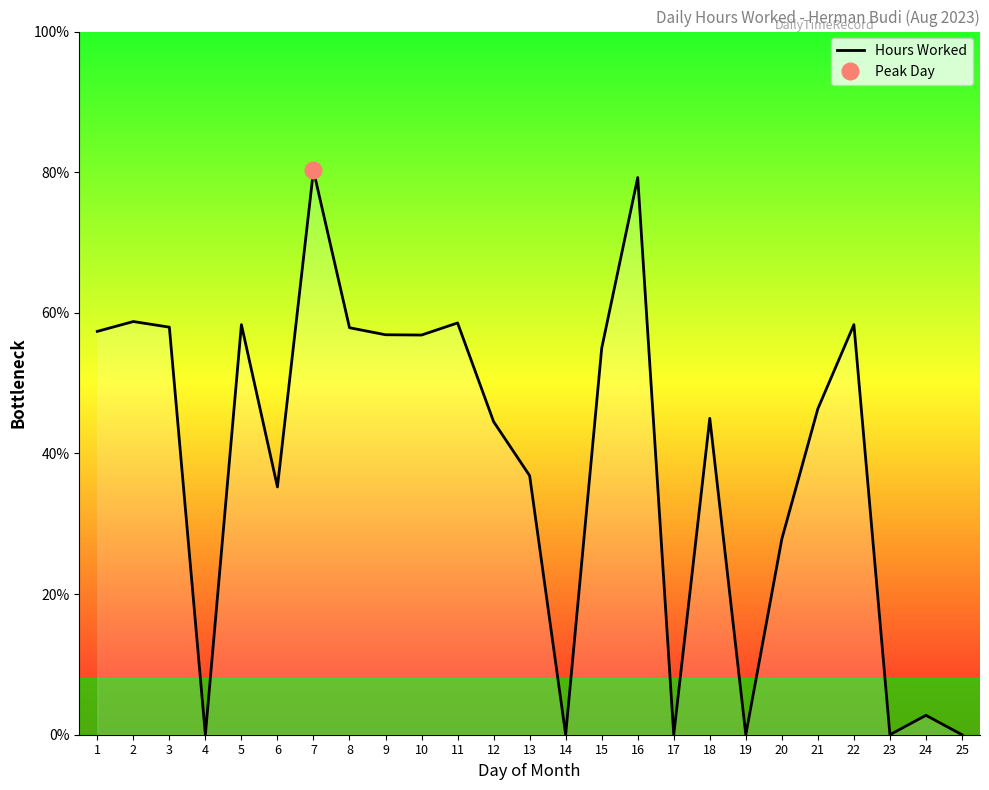

The value at 15 is 5.5. True or false?

False